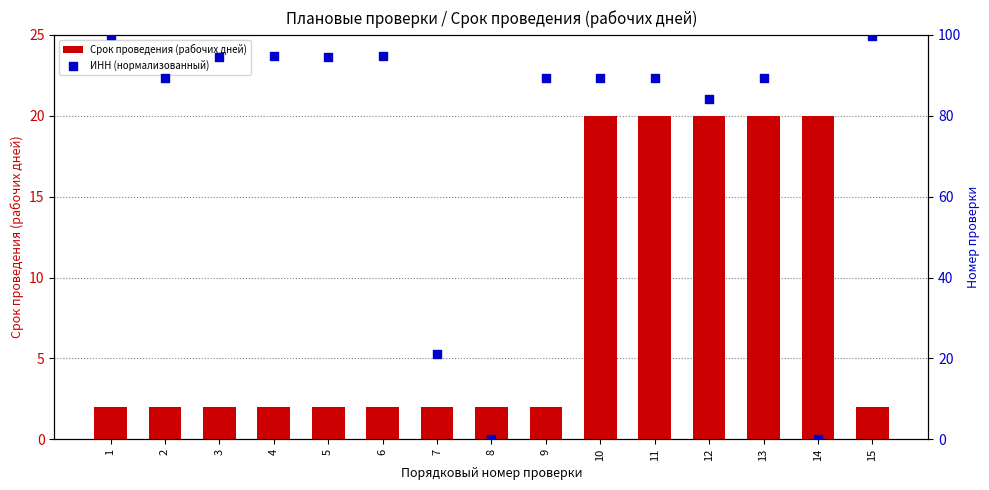

Which series has the largest total across all categories?

ИНН (нормализованный)